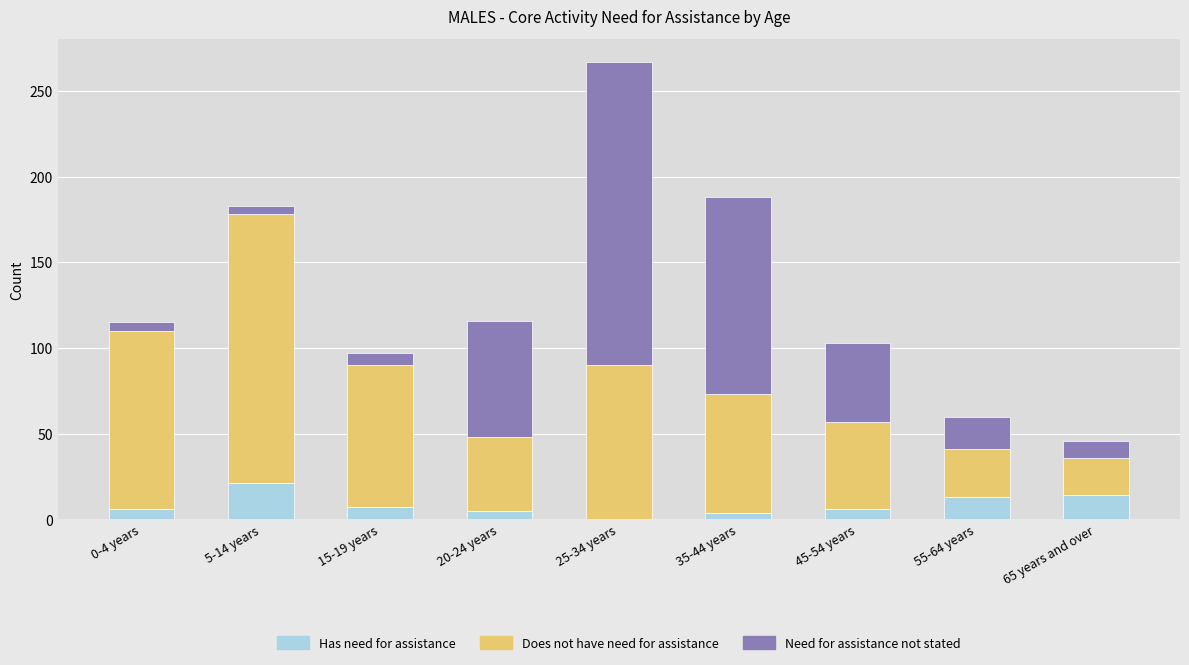

What is the total value across all series at 25-34 years?

267